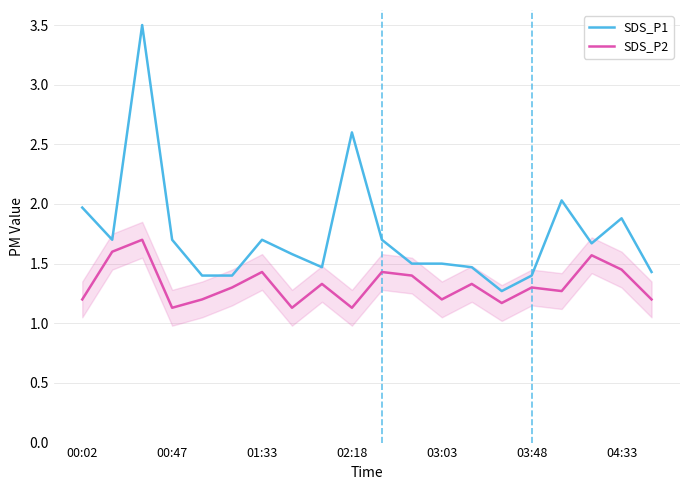

List the series in order of their overall mean, highest first.

SDS_P1, SDS_P2